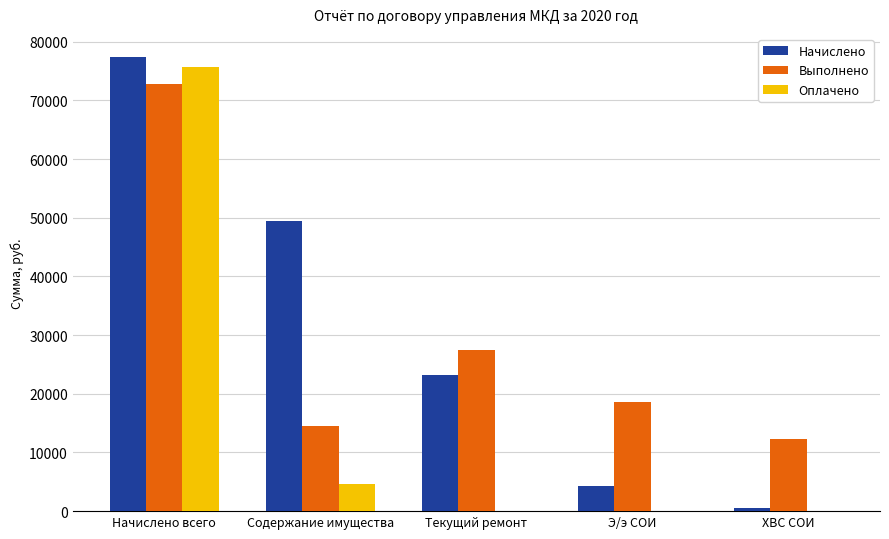

At which category is the sum across all series the highest?

Начислено всего